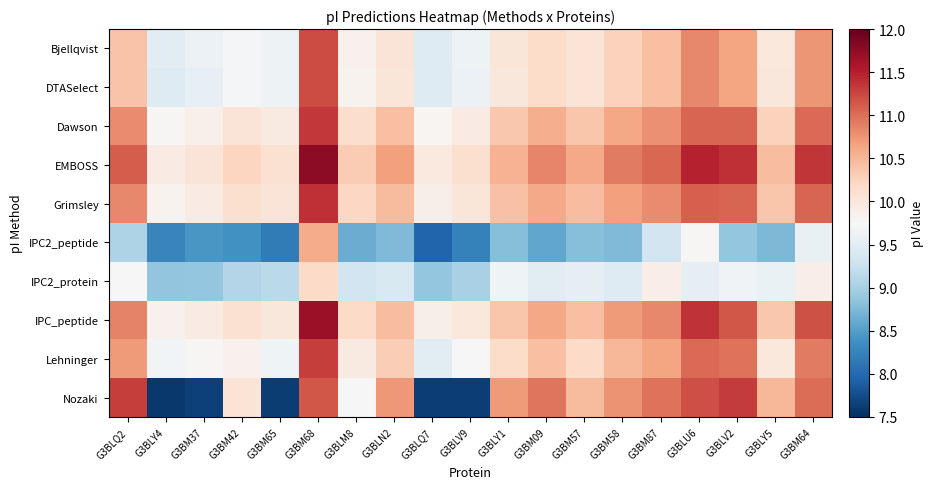

What is the spread (max minus min) of values at G3BM57?

1.8